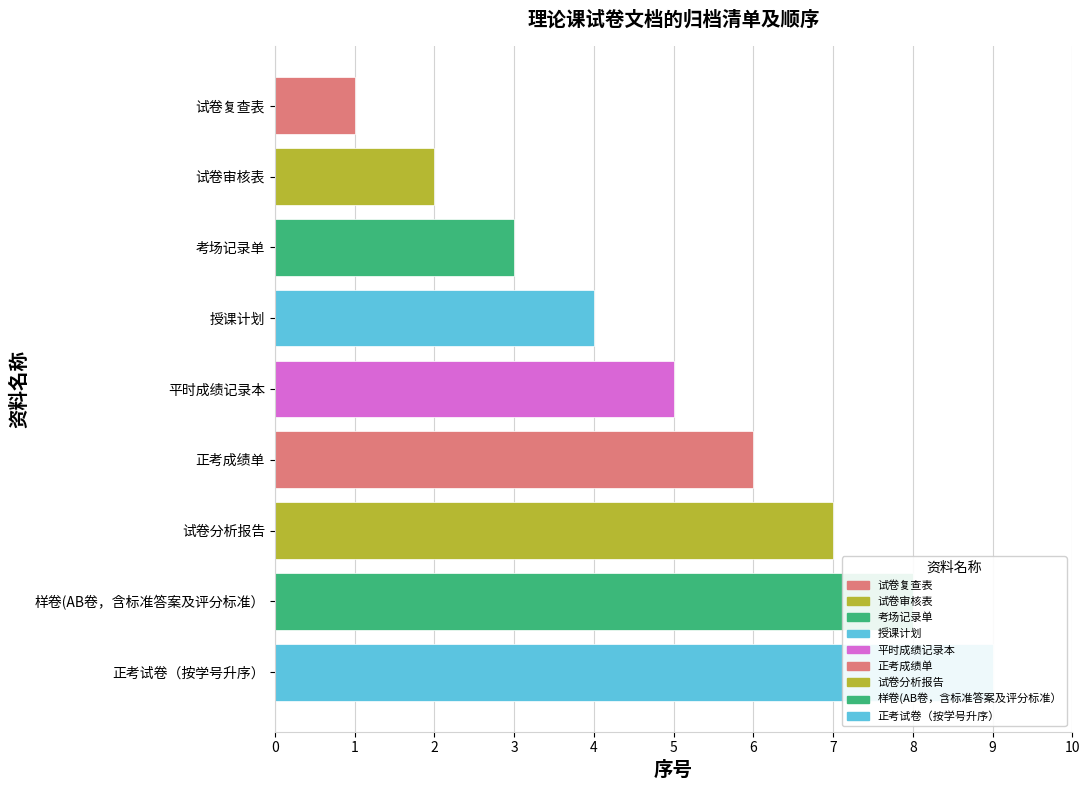

What is the sum of all values?

45